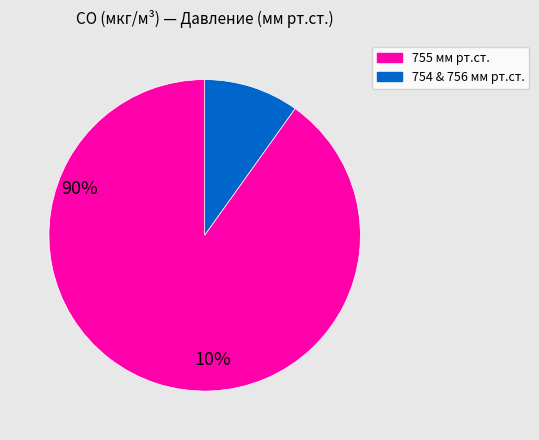

Is there any slice that represents more than half of the pie?

Yes